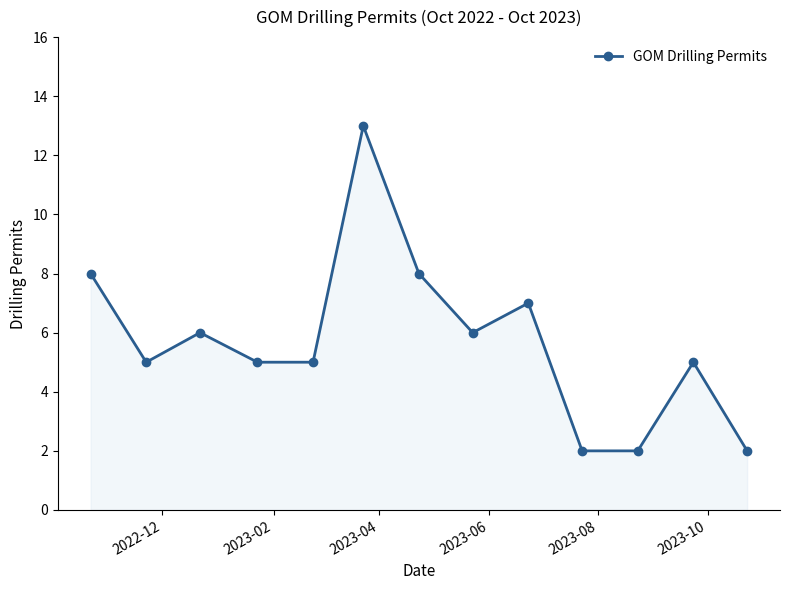

What is the value of the 4th point from the left?

5